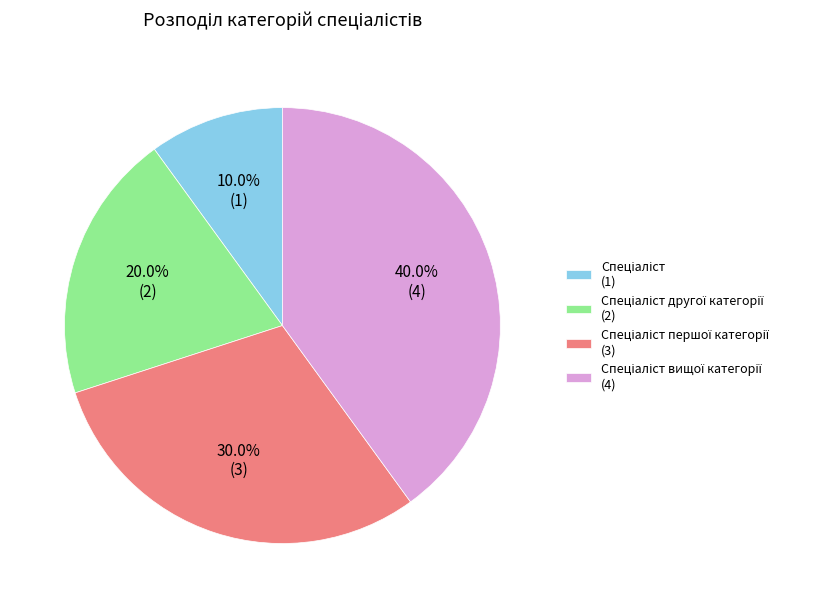

How many slices are in this pie chart?

4